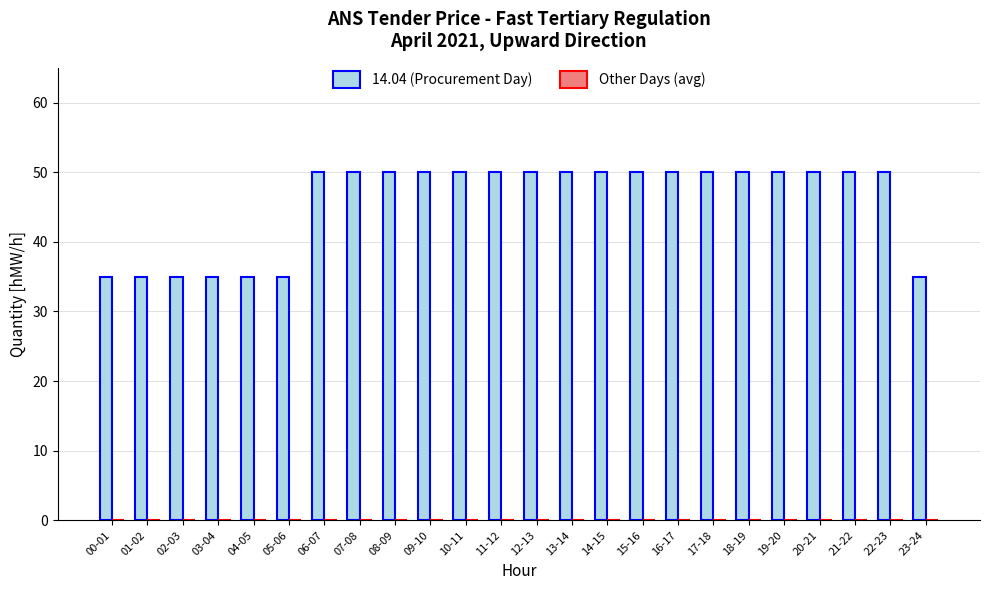

Reading right to left, extract all data points from this chart.

35	50	50	50	50	50	50	50	50	50	50	50	50	50	50	50	50	50	35	35	35	35	35	35